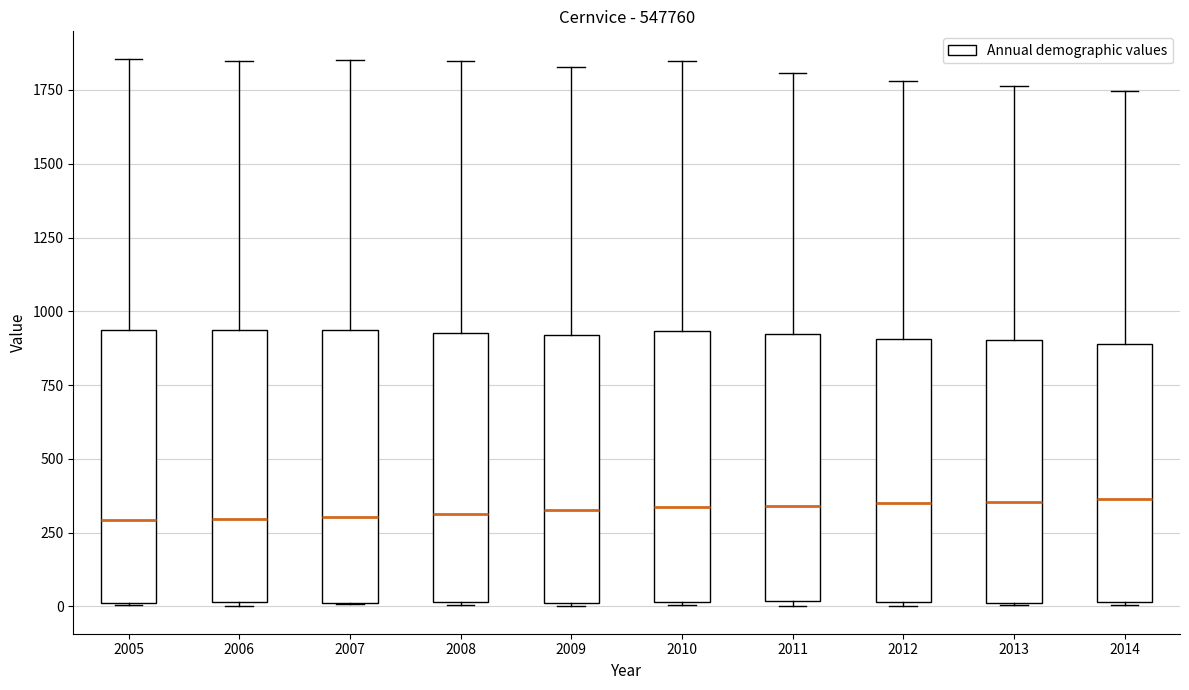

Reading left to right, read every box against the y-axis: the position of its median line, the range the box covers, and the ends of its whiskers. The values are not printed on the chart, so give them approximately, as read against the axis.

2005: median 300, box 0 to 950, whiskers 0 to 1850
2006: median 300, box 0 to 950, whiskers 0 to 1850
2007: median 300, box 0 to 950, whiskers 0 to 1850
2008: median 300, box 0 to 950, whiskers 0 to 1850
2009: median 350, box 0 to 900, whiskers 0 to 1850
2010: median 350, box 0 to 950, whiskers 0 to 1850
2011: median 350, box 0 to 900, whiskers 0 (just below the box's lower edge) to 1800
2012: median 350, box 0 to 900, whiskers 0 to 1800
2013: median 350, box 0 to 900, whiskers 0 to 1750
2014: median 350, box 0 to 900, whiskers 0 to 1750